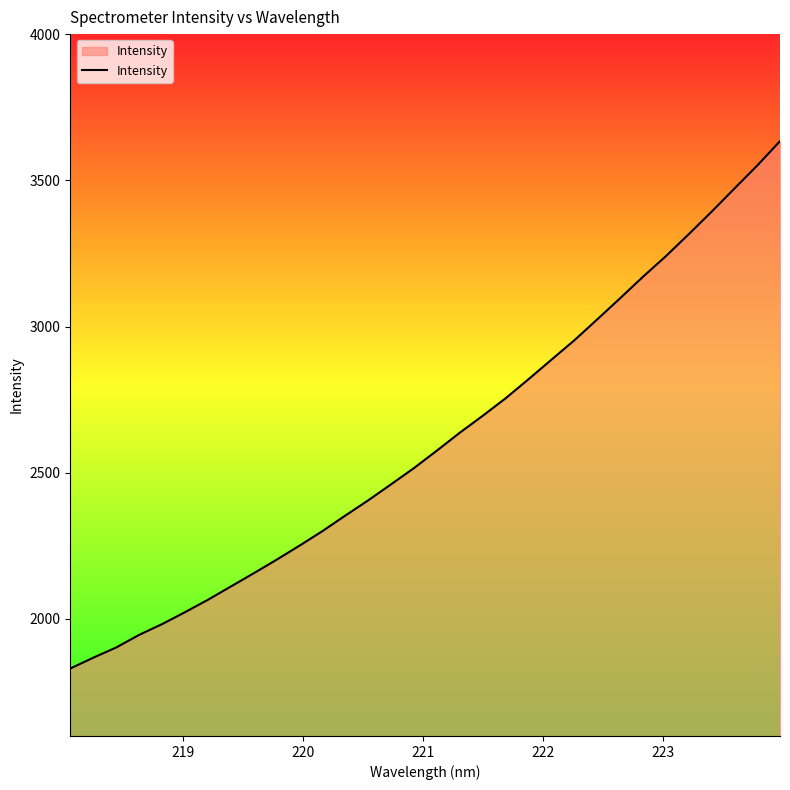

What is the greatest value displayed?

3634.0